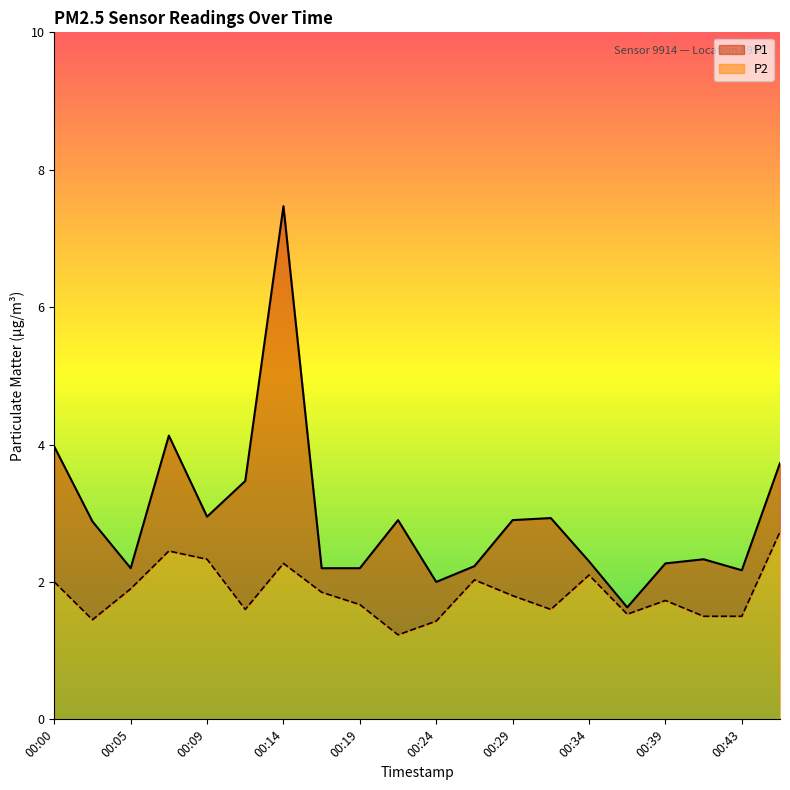

What is the spread (max minus min) of values at 00:41?

0.8